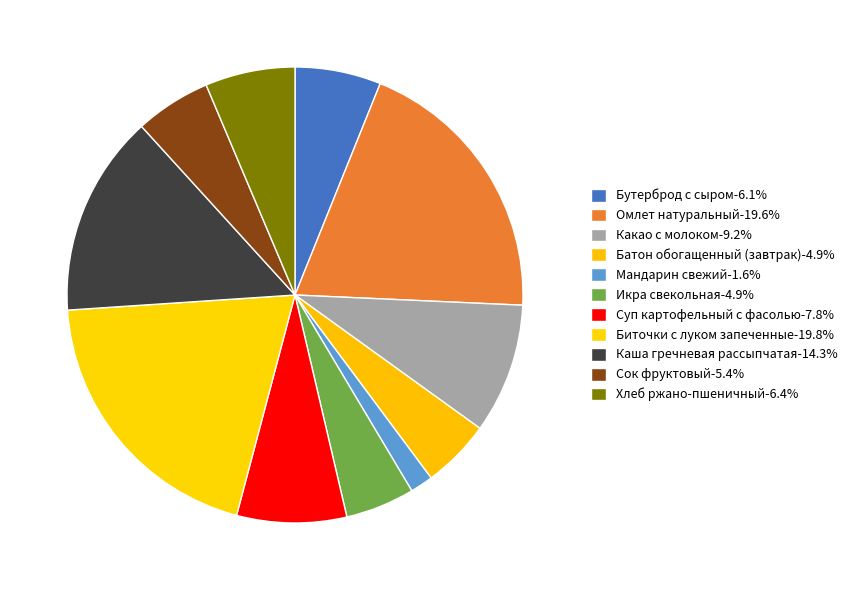

What percentage is the Батон обогащенный (завтрак) slice, to the nearest percent?

5%